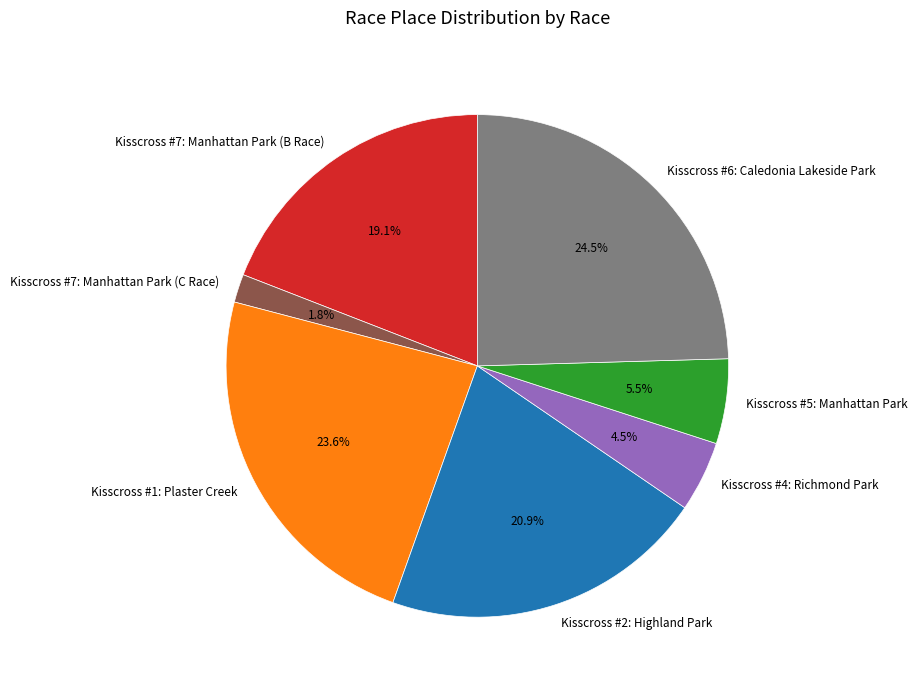

To the nearest percent, what is the difference between the largest and smallest slice percentages?

23%